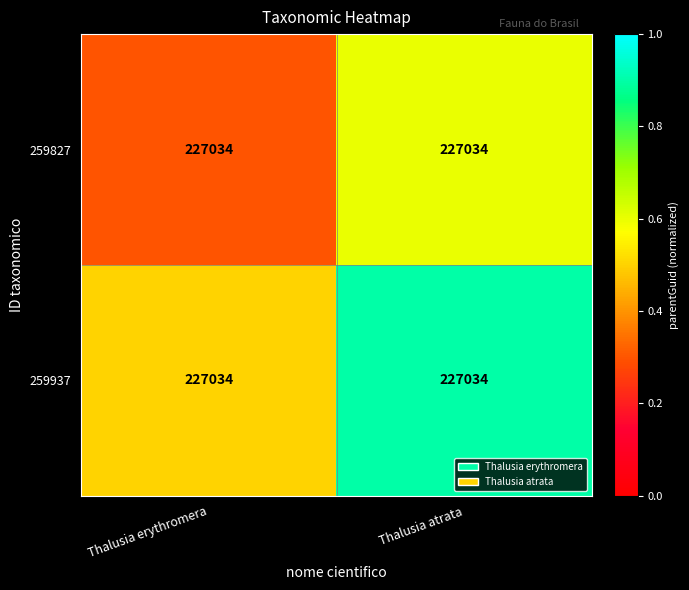

What value does the 259827 series have at Thalusia atrata?

0.6